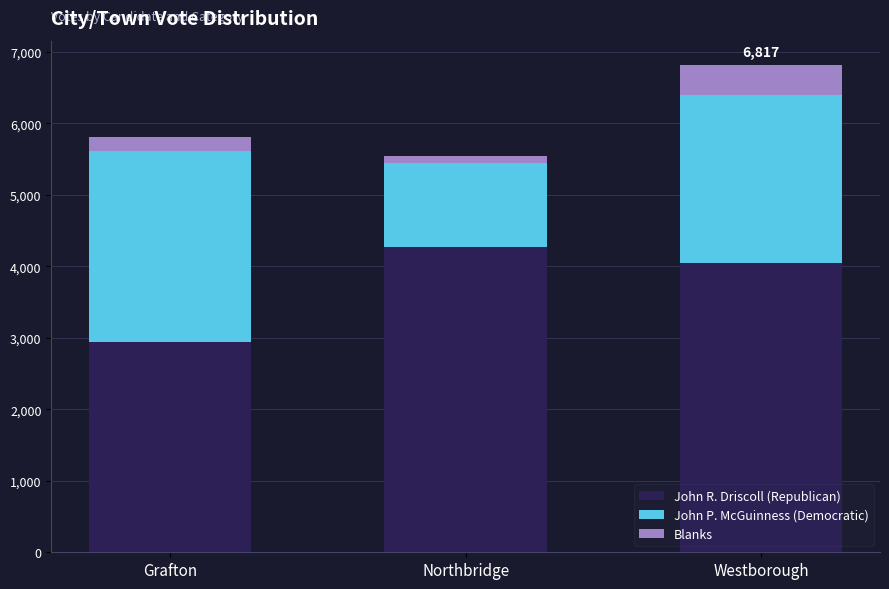

Is it true that John R. Driscoll (Republican) equals 4274 at Northbridge?

True